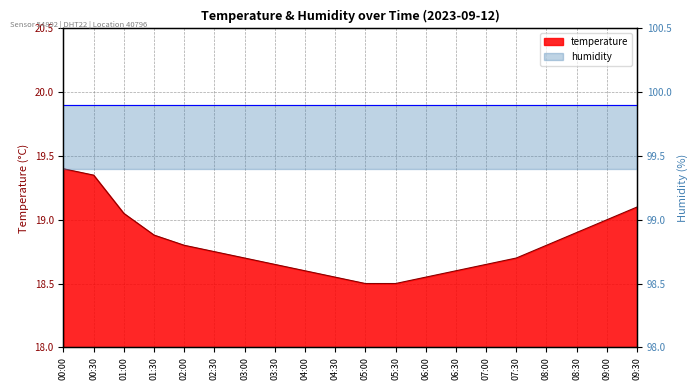

What is the difference between the values at 03:30 and 04:30?

0.1